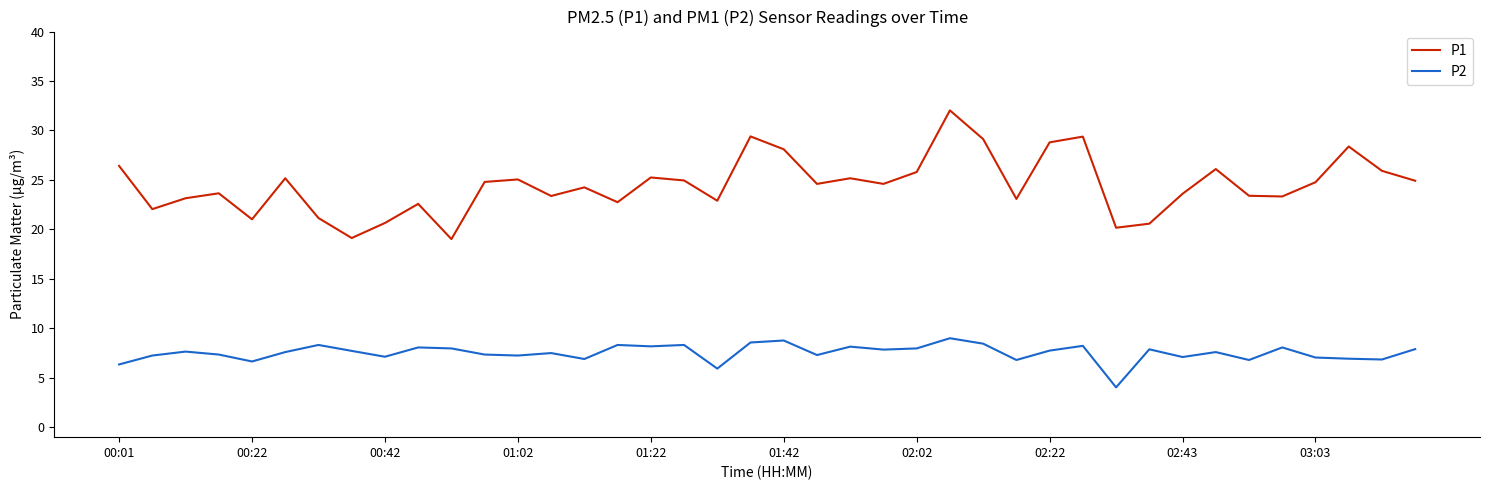

Which series has the widest spread of values?

P1